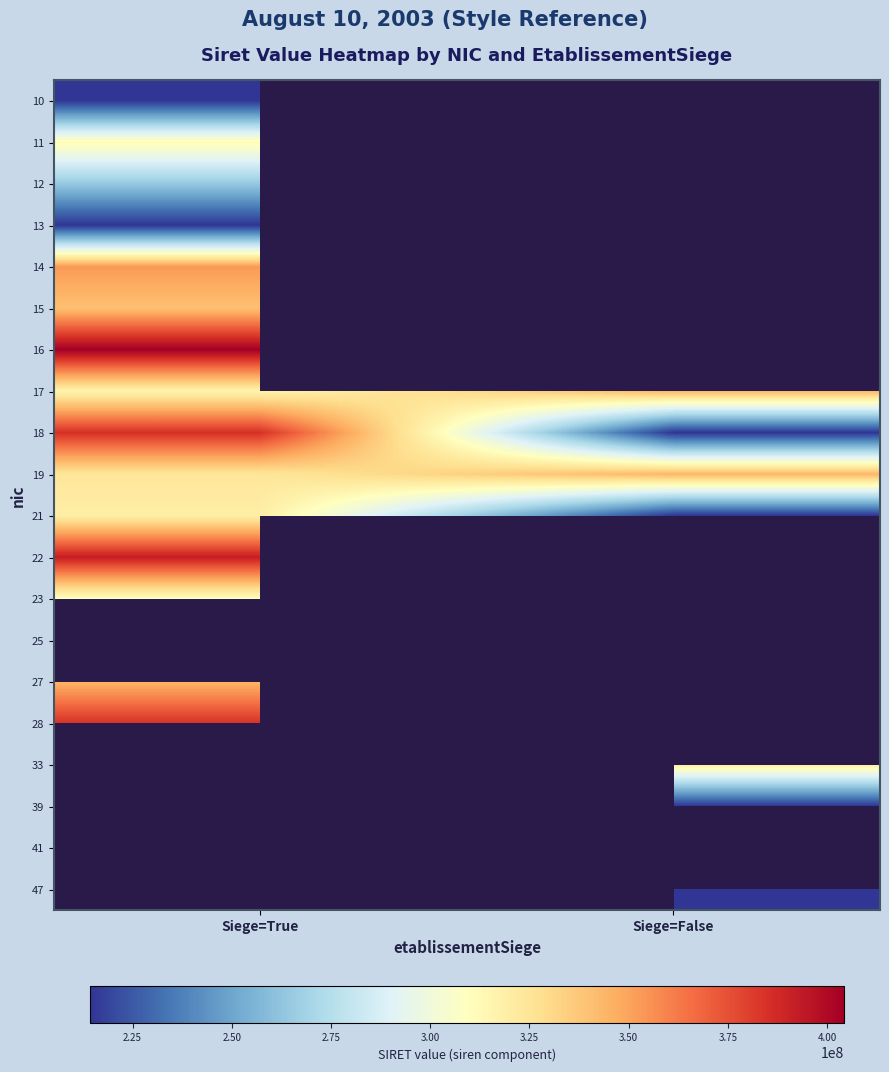

How many series are shown in this chart?

20